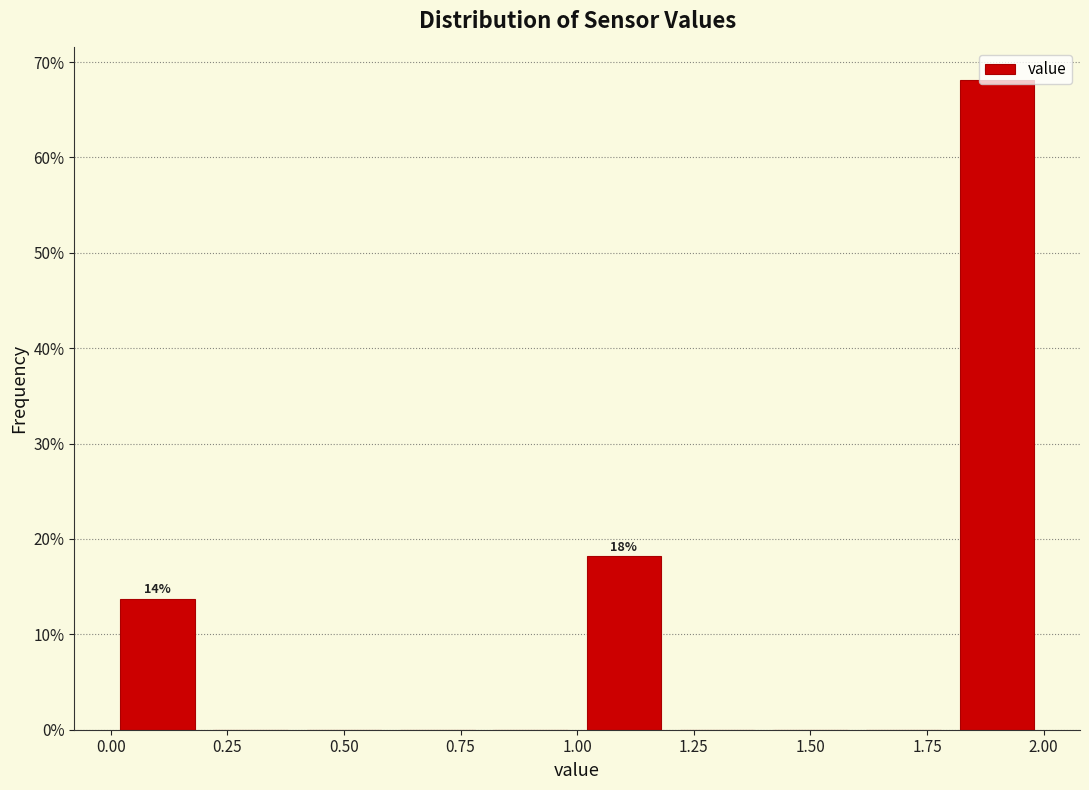

Over which range of the x-axis is the bar tallest?

1.8 to 2.0